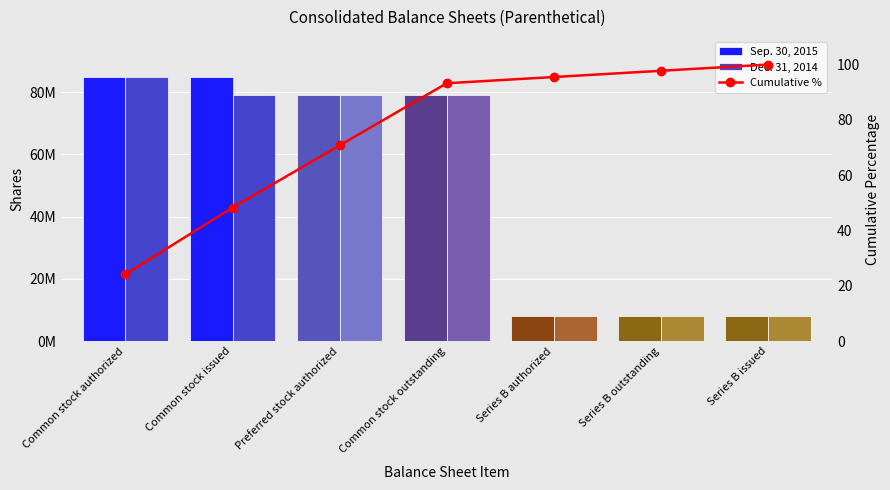

Is the value of Dec. 31, 2014 at Series B outstanding greater than the value of Cumulative % at Common stock authorized?

Yes